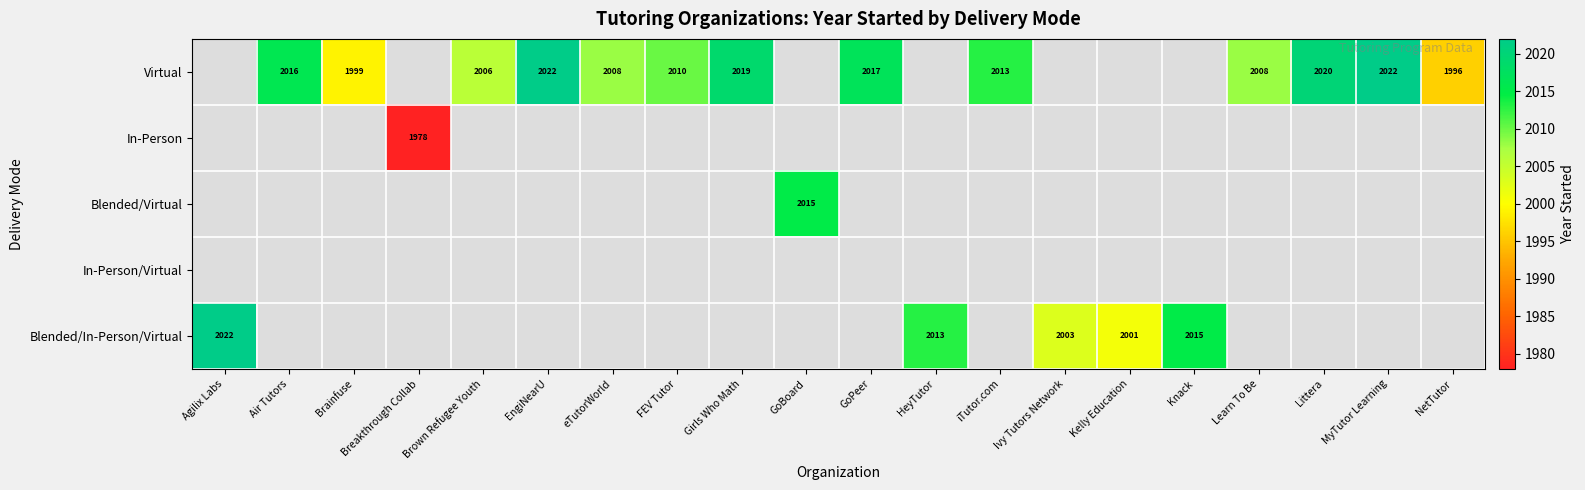

What is the difference between the Virtual values at Air Tutors and Brown Refugee Youth?

10